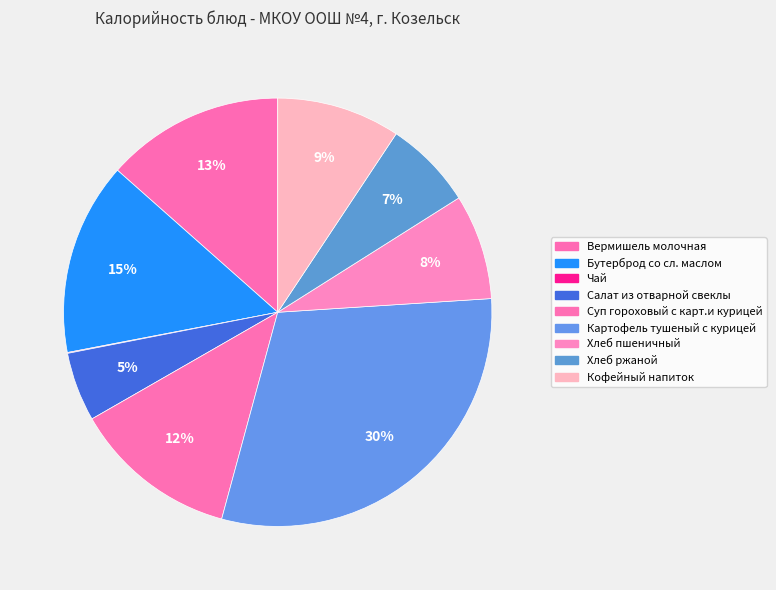

To the nearest percent, what is the difference between the Вермишель молочная and Салат из отварной свеклы slice percentages?

8%